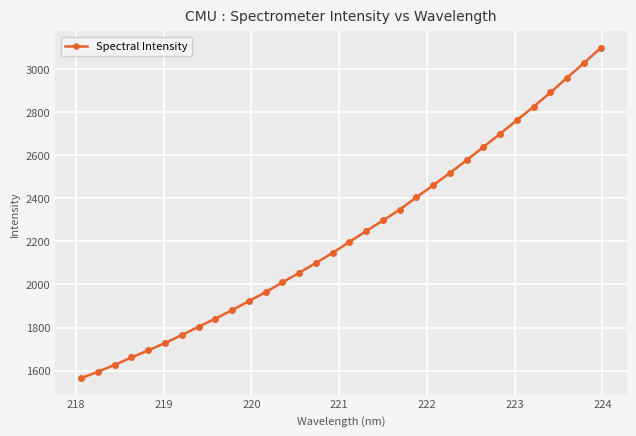

What is the average value?

2228.2